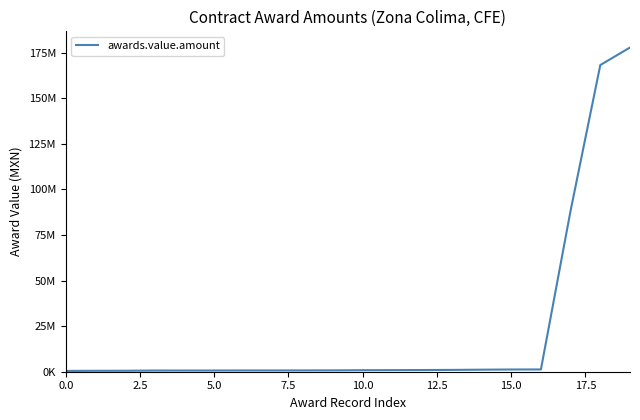

What is the average value?

22407310.2